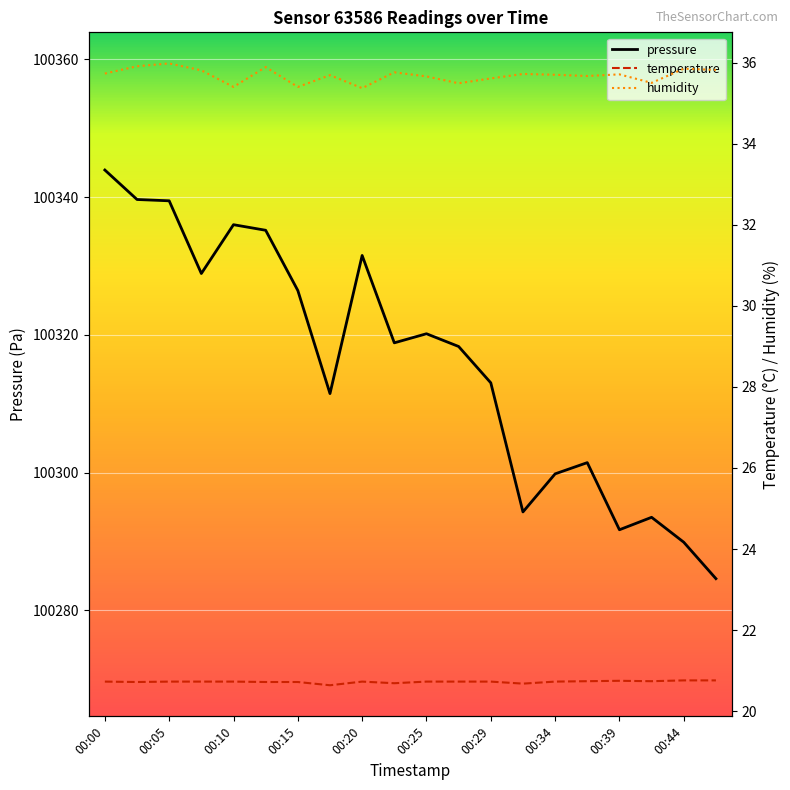

Reading left to right, extract all data points from this chart.

pressure: 00:00=100343.9	00:03=100339.7	00:05=100339.5	00:07=100328.9	00:10=100336.0	00:12=100335.2	00:15=100326.4	00:17=100311.5	00:20=100331.5	00:22=100318.8	00:25=100320.2	00:27=100318.3	00:29=100313.0	00:32=100294.3	00:34=100299.8	00:37=100301.4	00:39=100291.7	00:41=100293.5	00:44=100289.9	00:46=100284.6
temperature: 00:00=20.7	00:03=20.7	00:05=20.7	00:07=20.7	00:10=20.7	00:12=20.7	00:15=20.7	00:17=20.6	00:20=20.7	00:22=20.7	00:25=20.7	00:27=20.7	00:29=20.7	00:32=20.7	00:34=20.7	00:37=20.7	00:39=20.8	00:41=20.7	00:44=20.8	00:46=20.8
humidity: 00:00=35.7	00:03=35.9	00:05=36.0	00:07=35.8	00:10=35.4	00:12=35.9	00:15=35.4	00:17=35.7	00:20=35.4	00:22=35.8	00:25=35.7	00:27=35.5	00:29=35.6	00:32=35.7	00:34=35.7	00:37=35.7	00:39=35.7	00:41=35.5	00:44=35.9	00:46=35.8